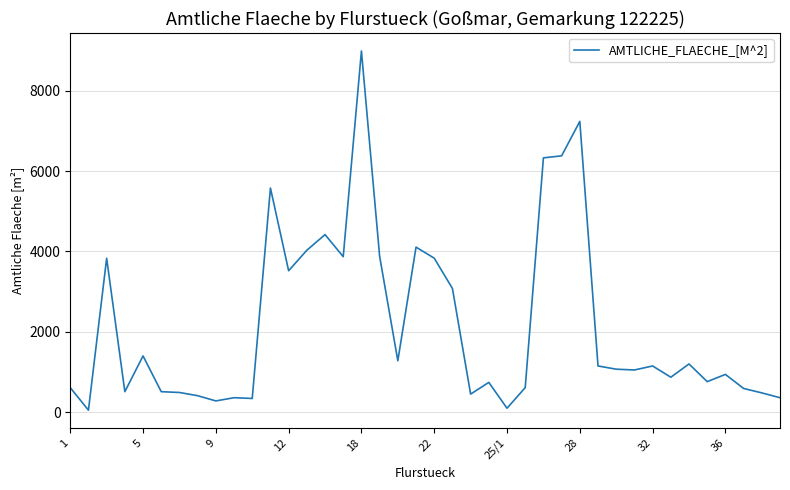

What is the difference between the maximum and minimum values?

8940